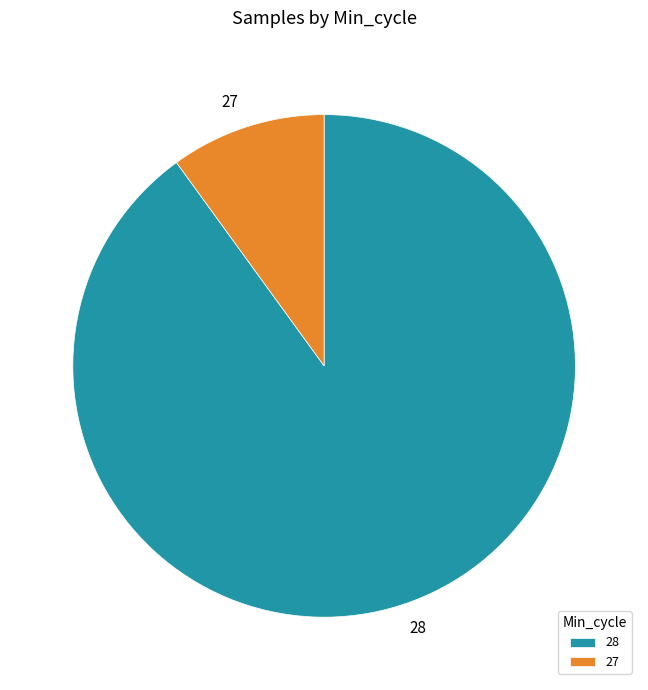

Which category has the biggest portion of the pie?

28